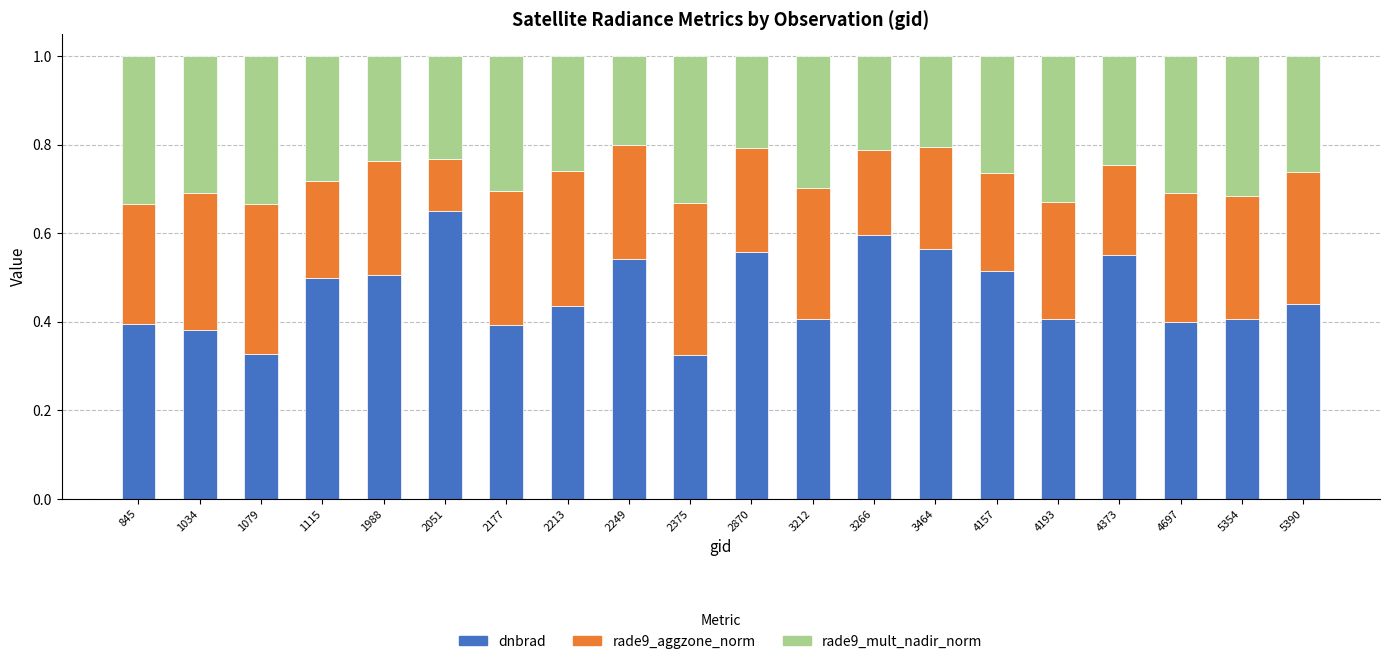

What is the total value across all series at 1034?

1.0